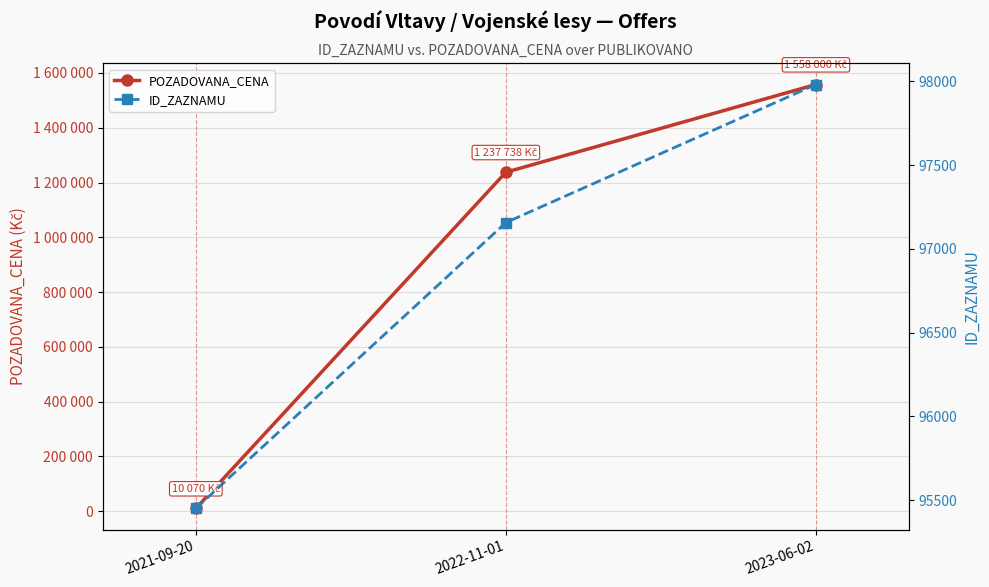

At which category does the chart reach its minimum across all series?

2021-09-20